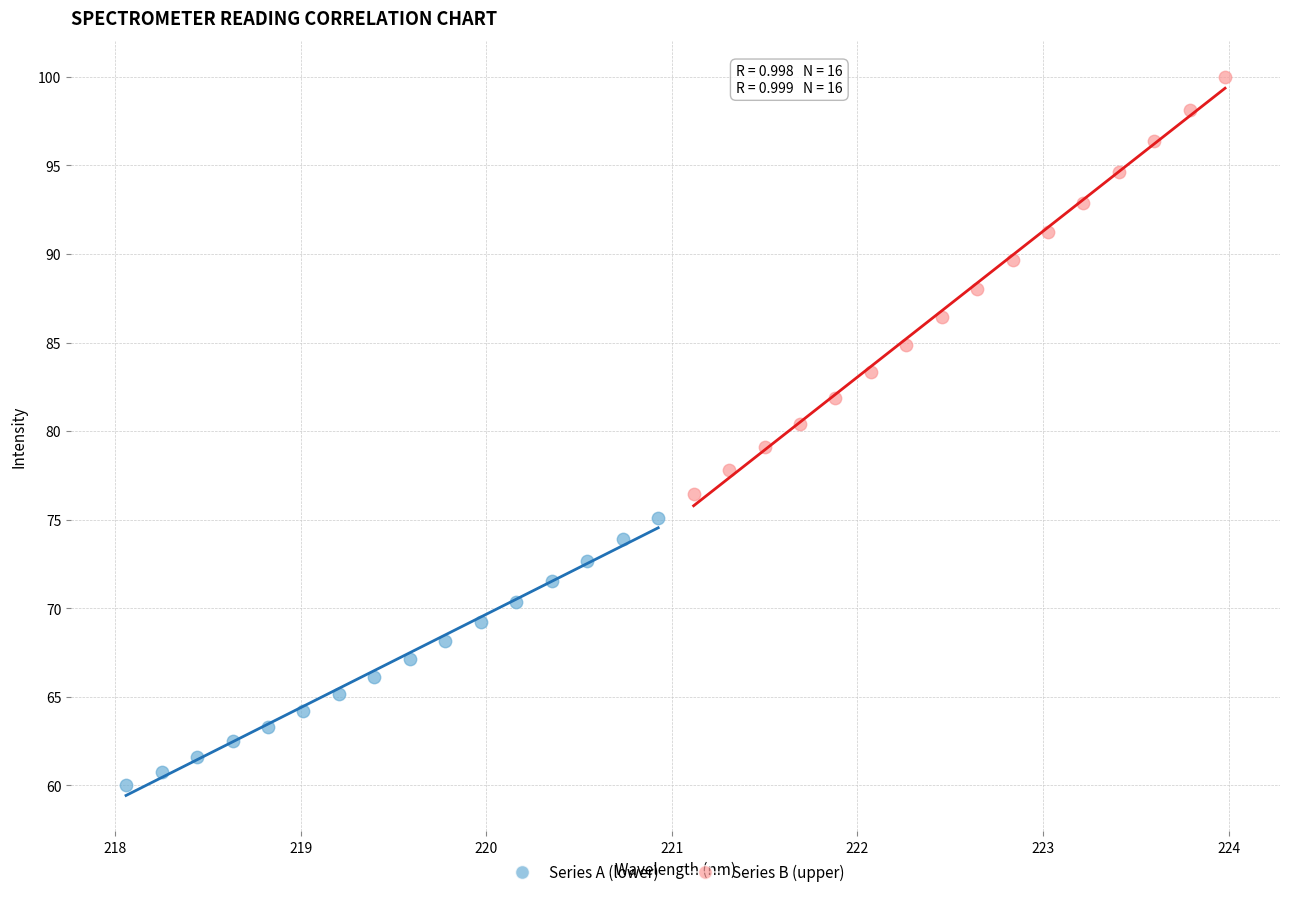

Which series contains the highest Y value?

Series B (upper)